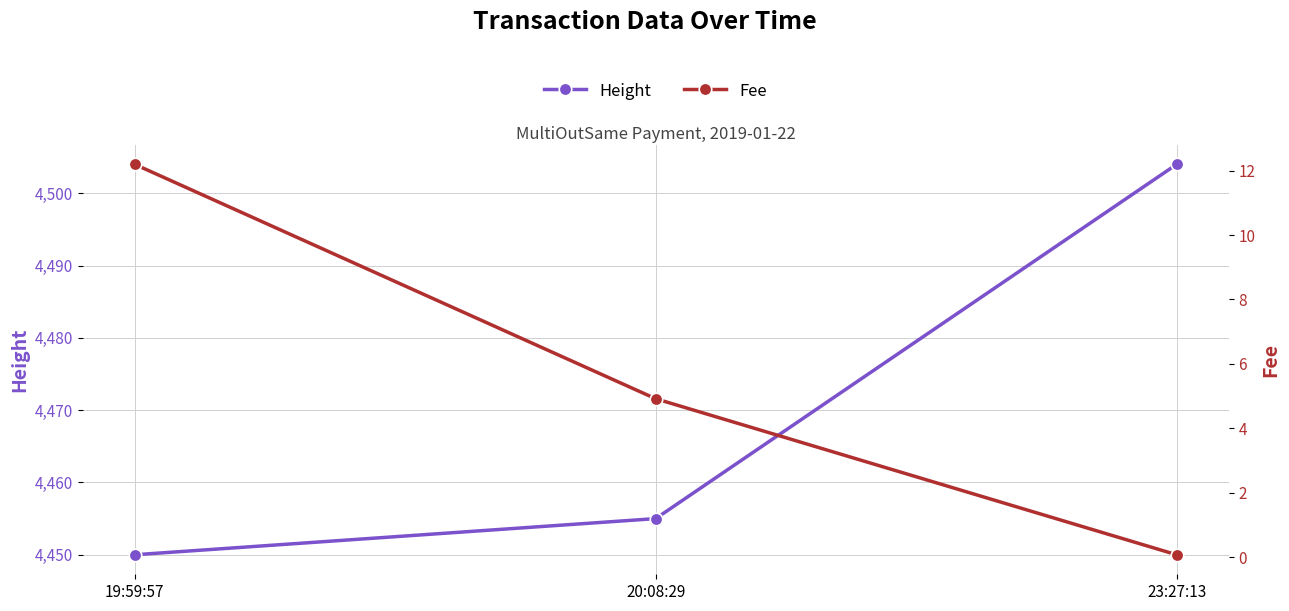

Between 19:59:57 and 20:08:29, which is larger?

20:08:29